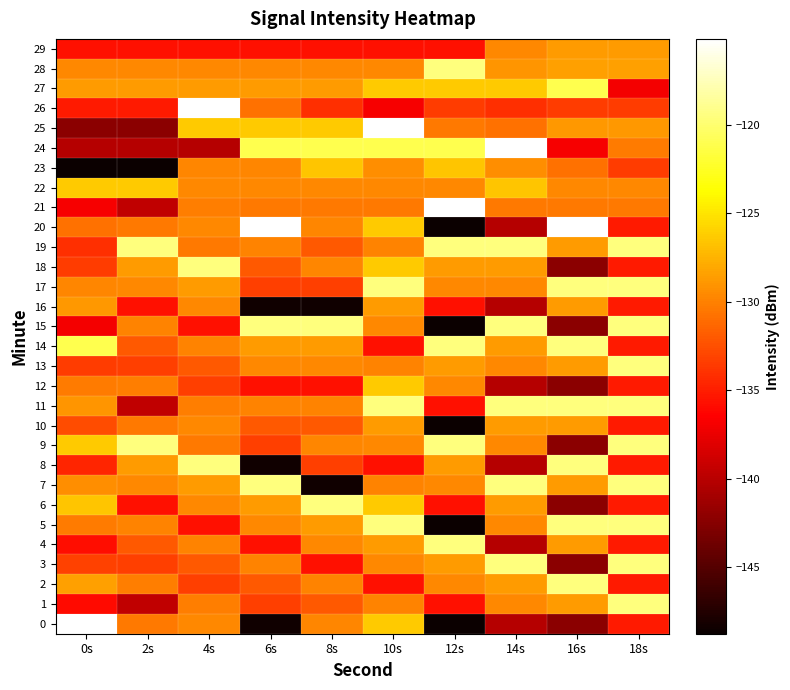

The value of 19 at 0s is -210.4. True or false?

False